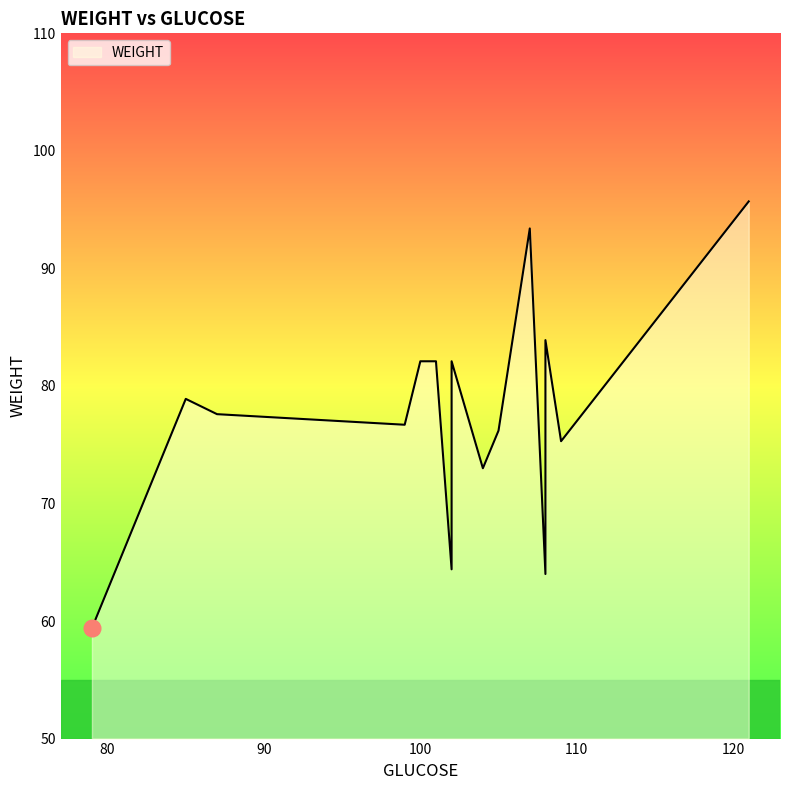

True or false: there are more than 2 points higher than both neighbors.

True